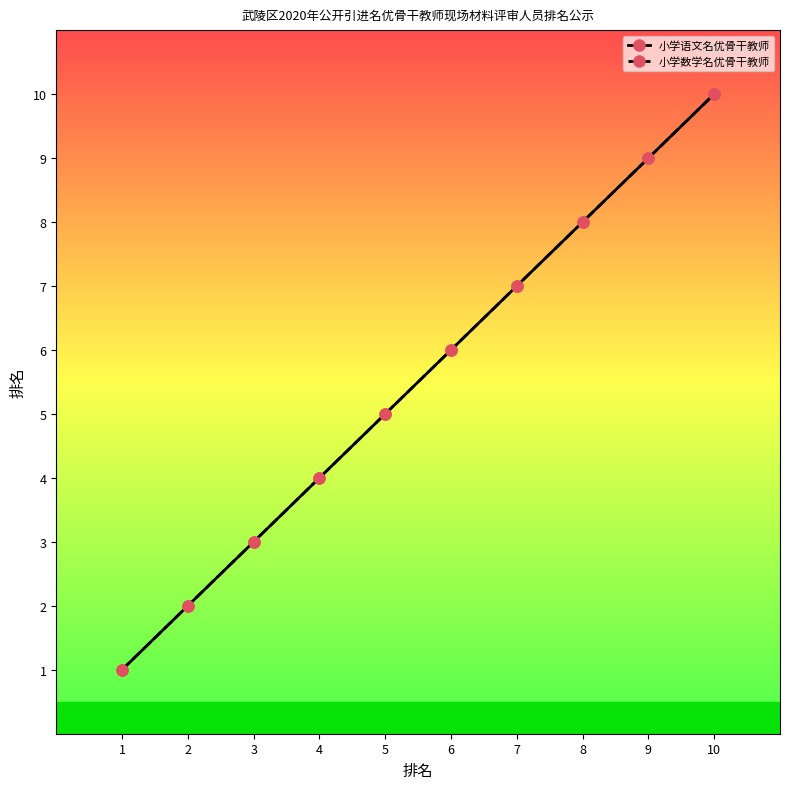

Reading right to left, transcribe all the data shown in this chart.

小学语文名优骨干教师: 10	9	8	7	6	5	4	3	2	1
小学数学名优骨干教师: 10	9	8	7	6	5	4	3	2	1